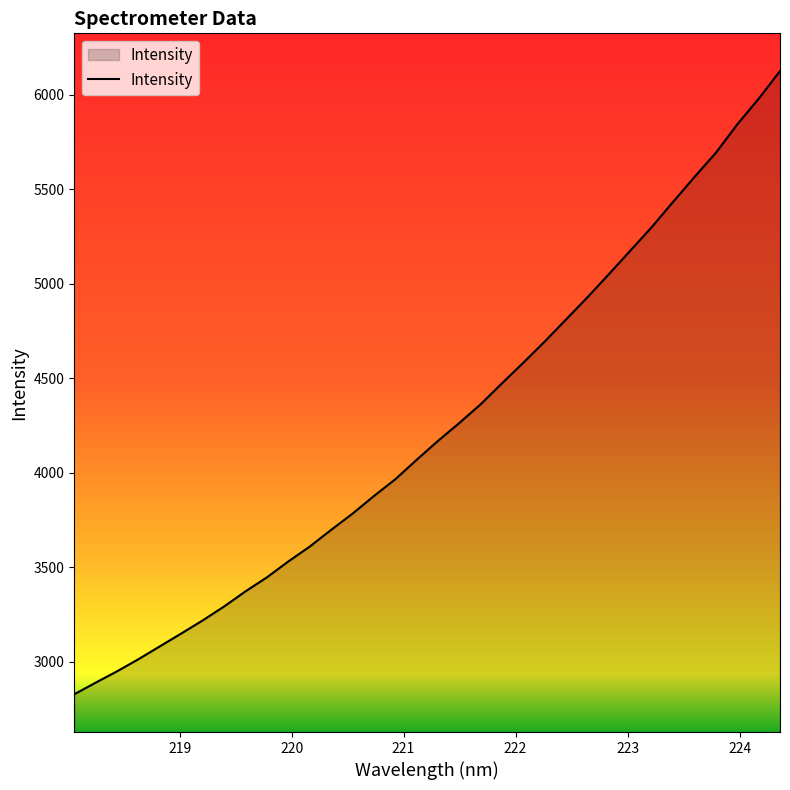

What is the difference between the maximum and minimum values?

3299.7